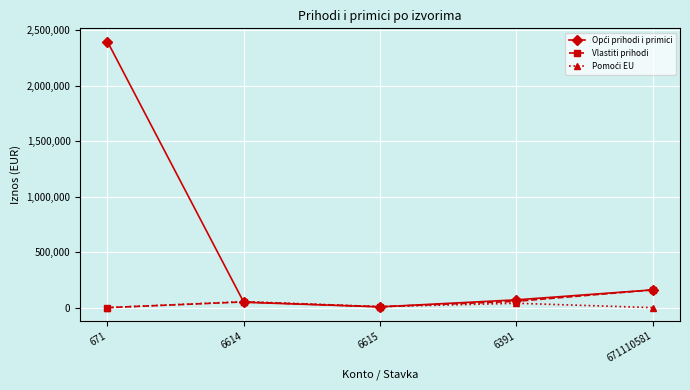

At which category does the chart reach its peak across all series?

671